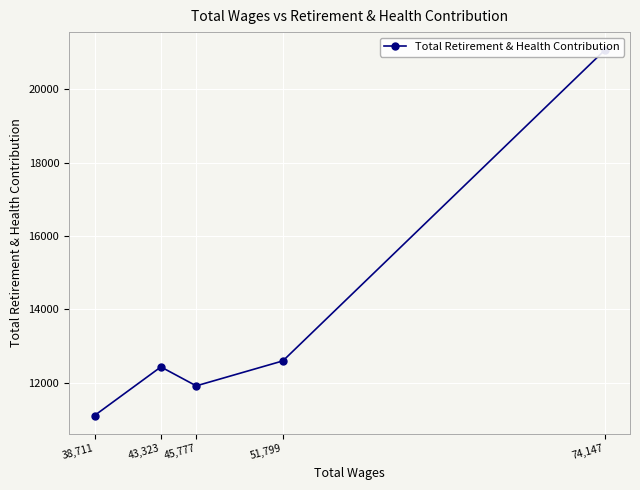

The value at 51,799 is 3275. True or false?

False